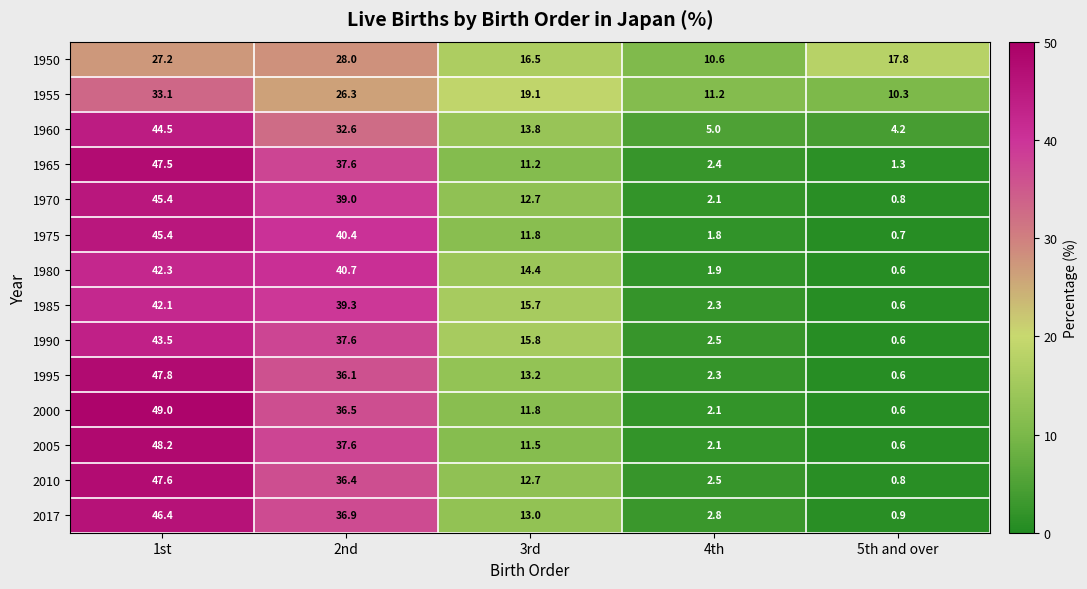

Rank the categories by 2005 value from lowest to highest.

5th and over, 4th, 3rd, 2nd, 1st